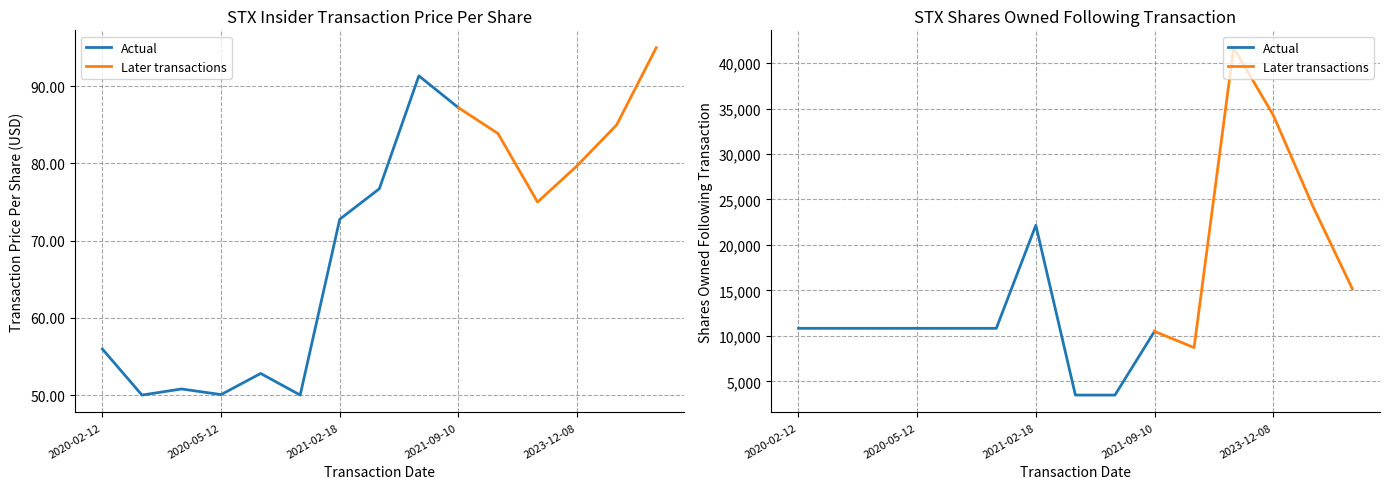

What is the total value across all series at 2021-08-06?

3580.3